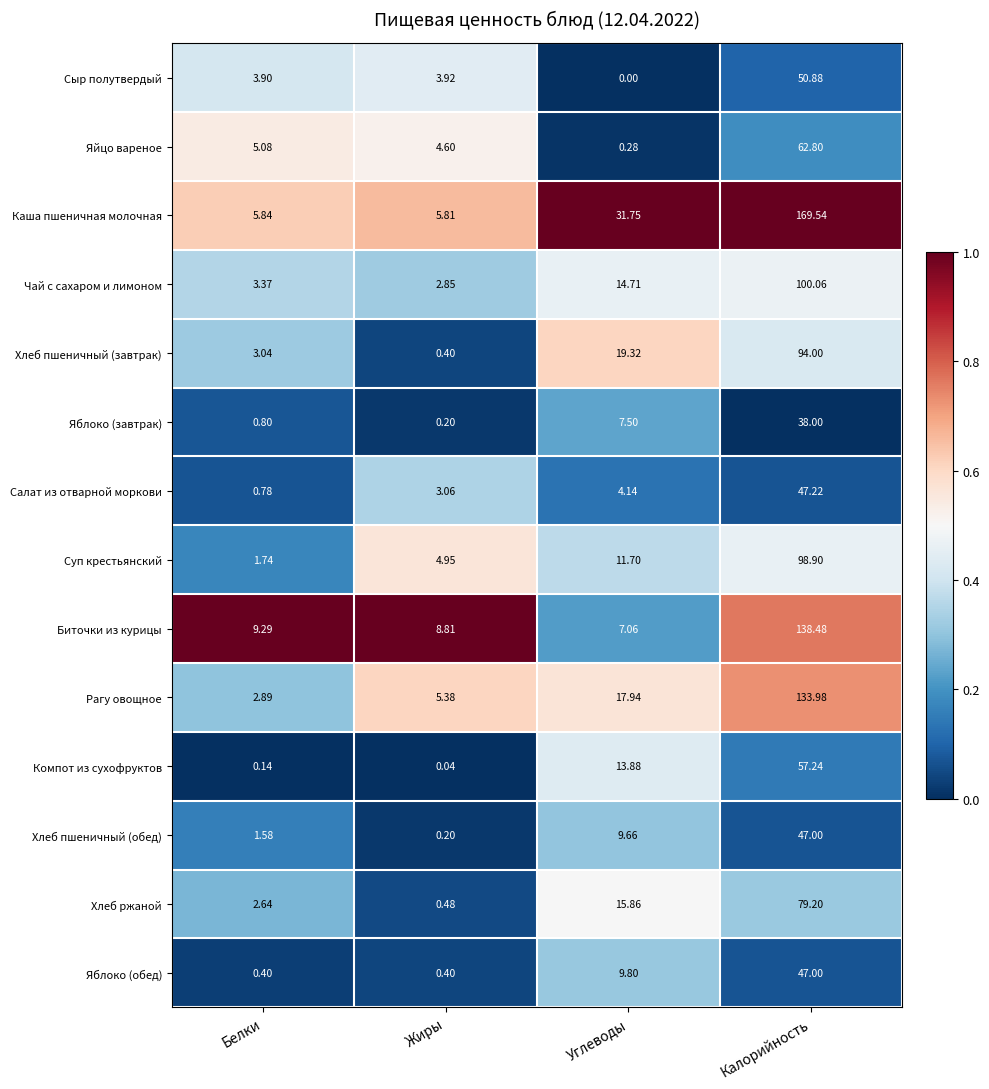

Which series has the widest spread of values?

Каша пшеничная молочная